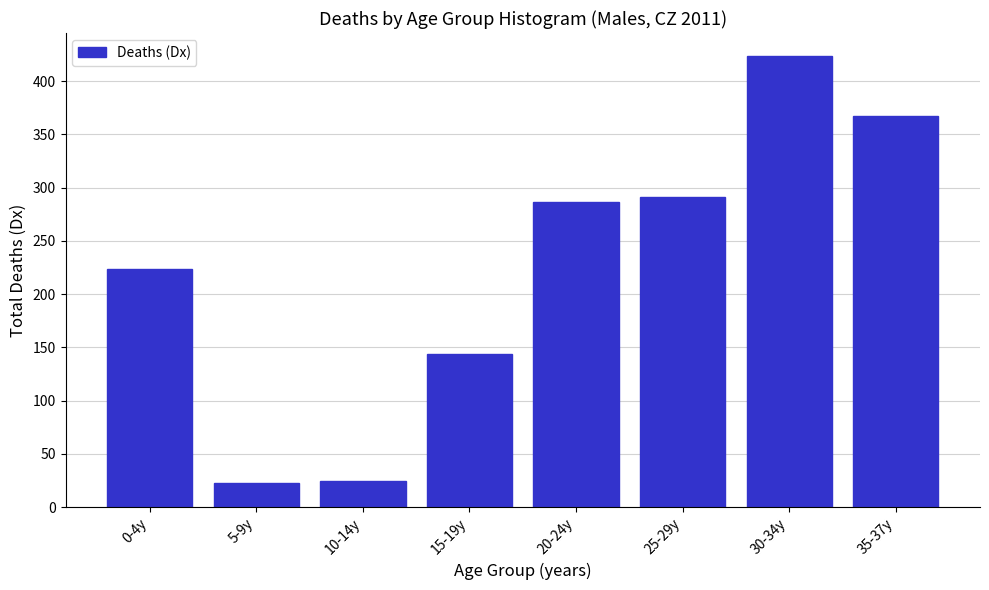

Reading right to left, extract all data points from this chart.

367	424	291	287	144	25	23	224